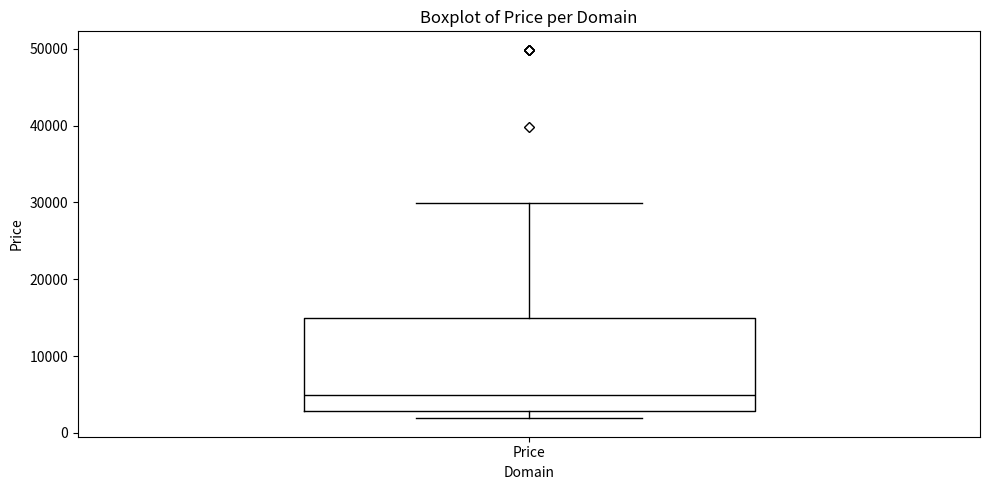

Transcribe this box plot: give where the median line is, the range the box spans, and where the two whiskers end, as read against the y-axis. The values are not printed on the chart, so give them approximately, as read against the axis.

median 5000, box 3000 to 15000, whiskers 2000 to 30000